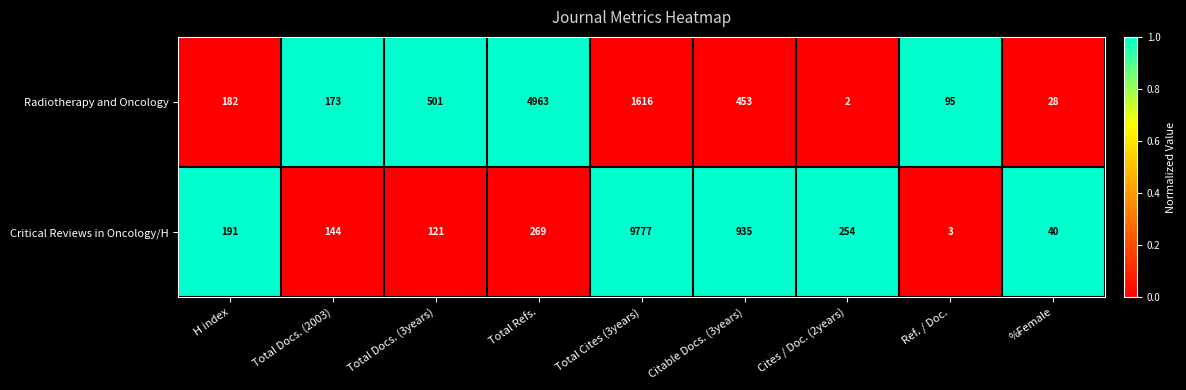

Reading left to right, what are all the values shown in this chart?

Radiotherapy and Oncology: H index=182	Total Docs. (2003)=173	Total Docs. (3years)=501	Total Refs.=4963	Total Cites (3years)=1616	Citable Docs. (3years)=453	Cites / Doc. (2years)=2	Ref. / Doc.=95	%Female=28
Critical Reviews in Oncology/H: H index=191	Total Docs. (2003)=144	Total Docs. (3years)=121	Total Refs.=269	Total Cites (3years)=9777	Citable Docs. (3years)=935	Cites / Doc. (2years)=254	Ref. / Doc.=3	%Female=40